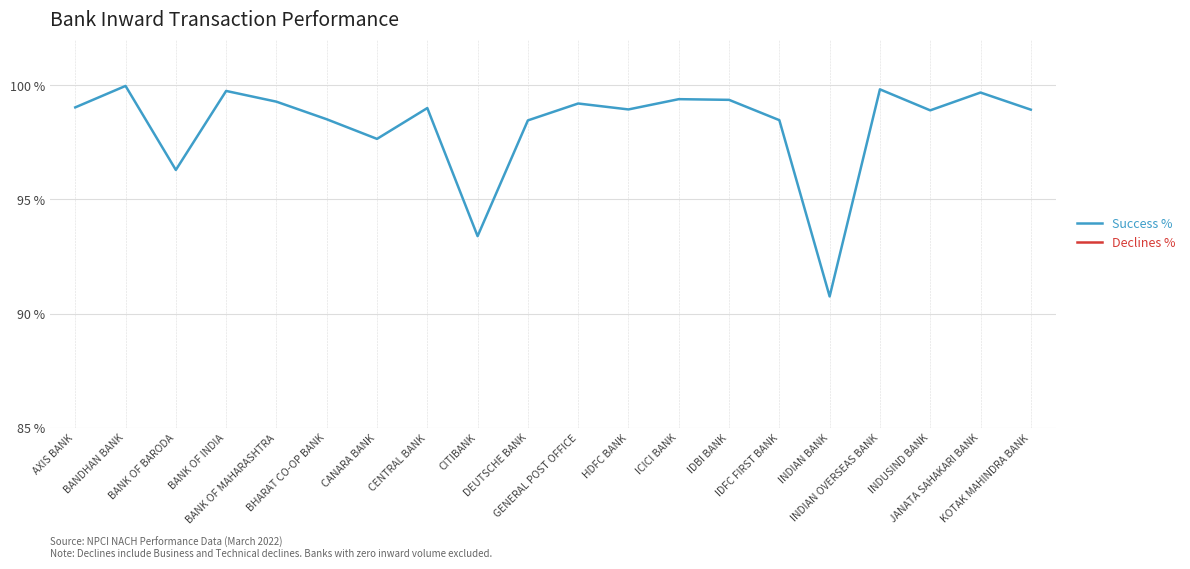

In Declines %, how many points are lower than both neighbors (excluding endpoints)?

7